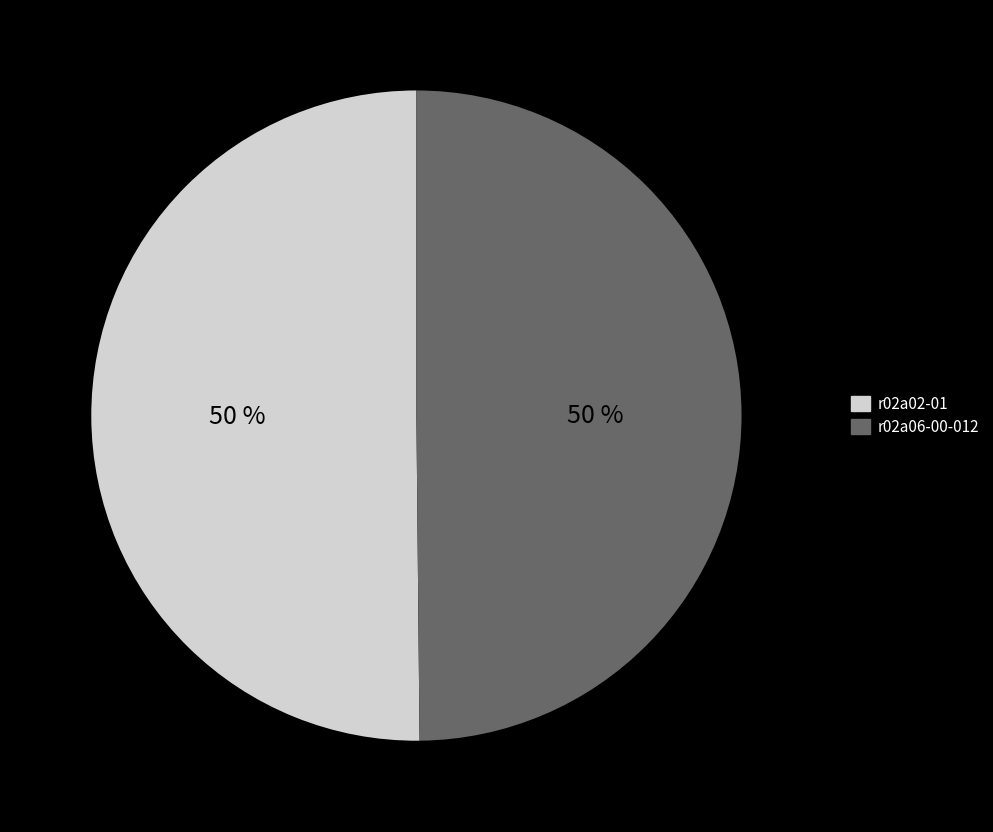

What is the ratio of the value at r02a02-01 to the value at r02a06-00-012?

1.0